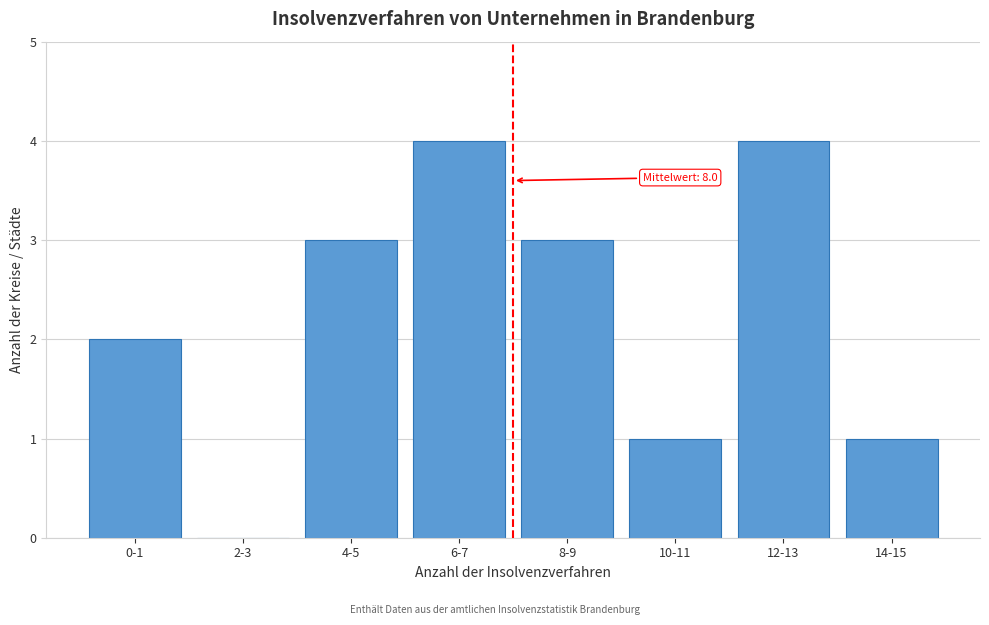

Reading left to right, transcribe all the data shown in this chart.

0-1=2	2-3=0	4-5=3	6-7=4	8-9=3	10-11=1	12-13=4	14-15=1